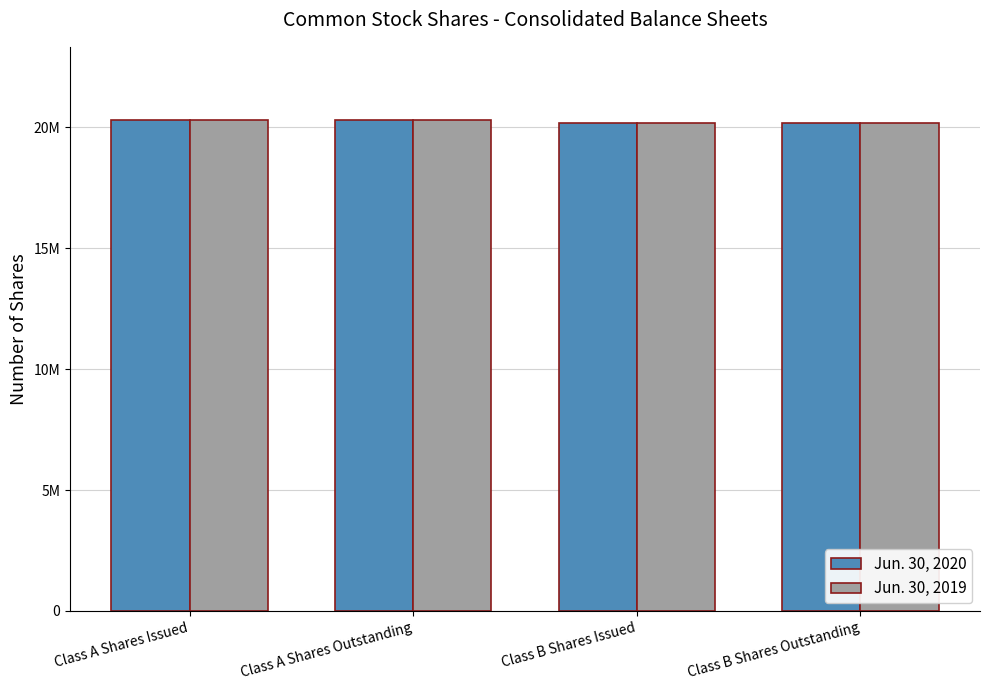

Are the bars horizontal?

No